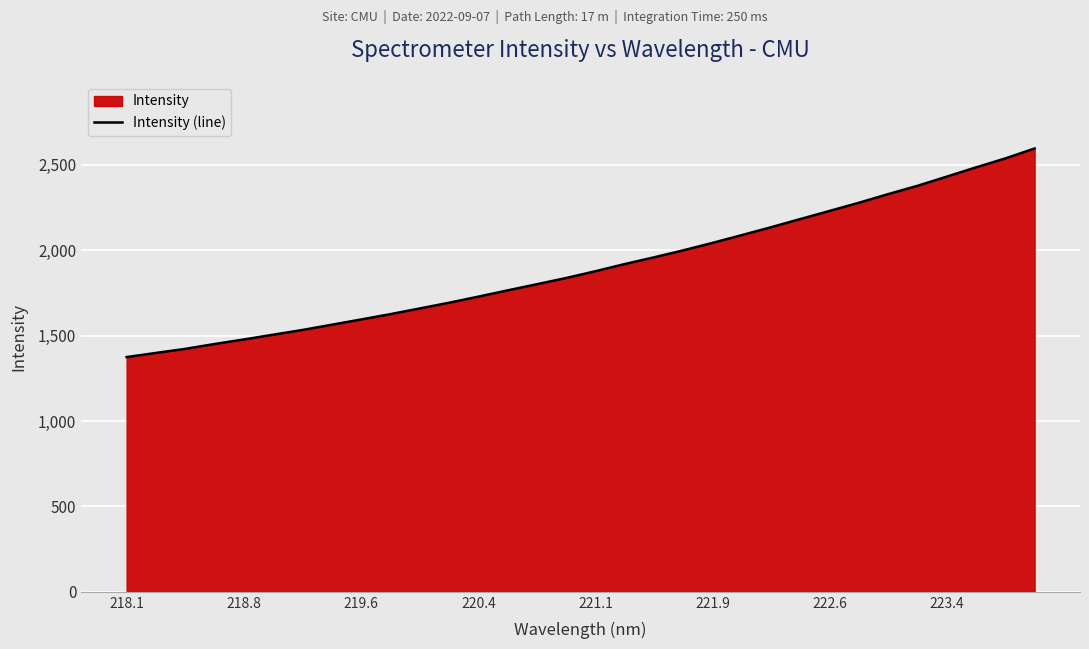

True or false: the data shows 3449.8 at 223.4.

False